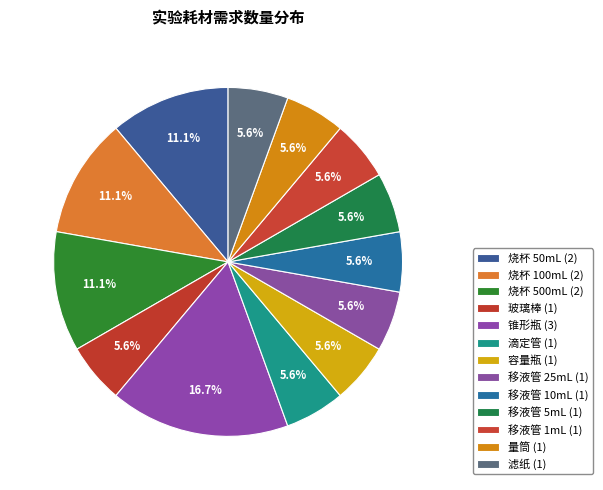

Count the number of slices in the pie.

13